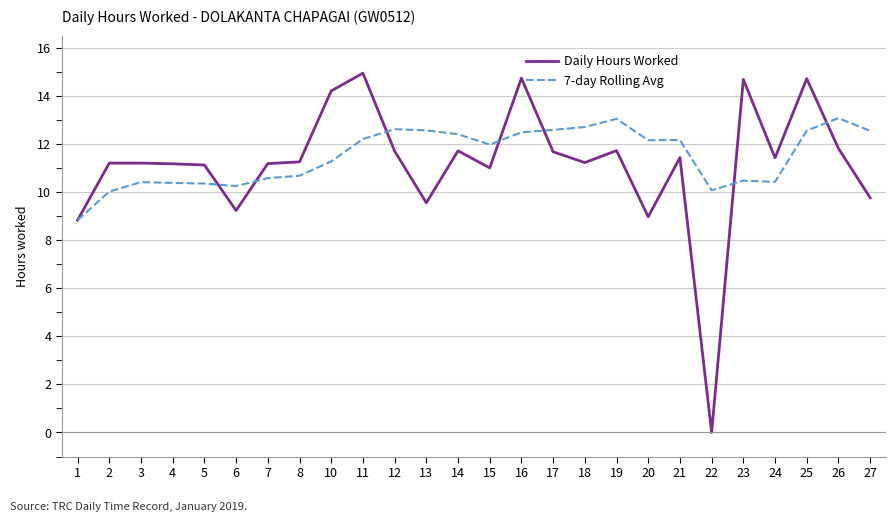

Is it true that Daily Hours Worked equals 15.2 at 13?

False